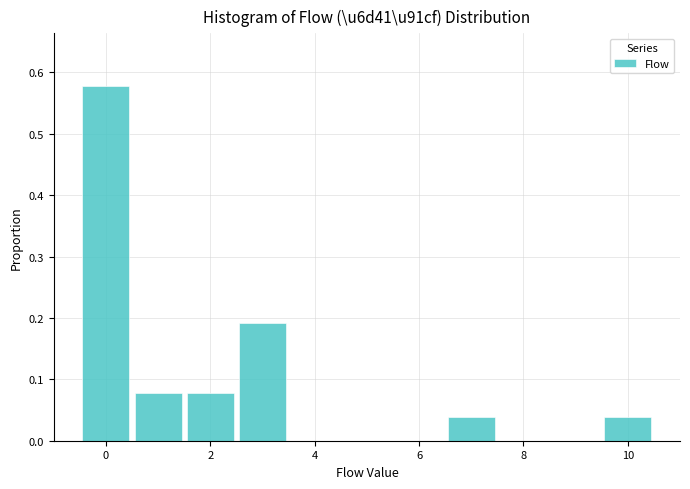

Reading left to right, transcribe this chart: for each bar, give the range it covers on the x-axis and its height. Neither the bar edges nor the heights are printed on the chart, so give them approximately, as read against the axes.

-0.5 to 0.5: 0.58
0.5 to 1.5: 0.08
1.5 to 2.5: 0.08
2.5 to 3.5: 0.19
3.5 to 4.5: 0
4.5 to 5.5: 0
5.5 to 6.5: 0
6.5 to 7.5: 0.04
7.5 to 8.5: 0
8.5 to 9.5: 0
9.5 to 10.5: 0.04